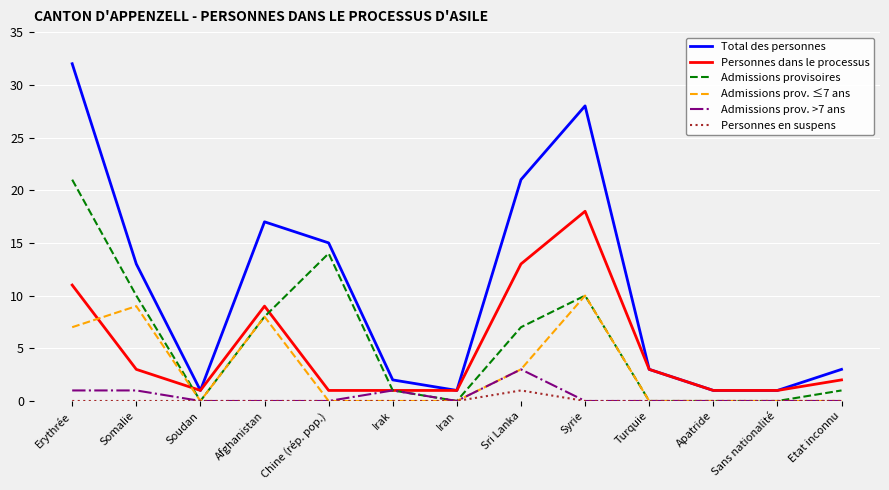

True or false: Admissions prov. >7 ans has a value of 2 at Etat inconnu.

False